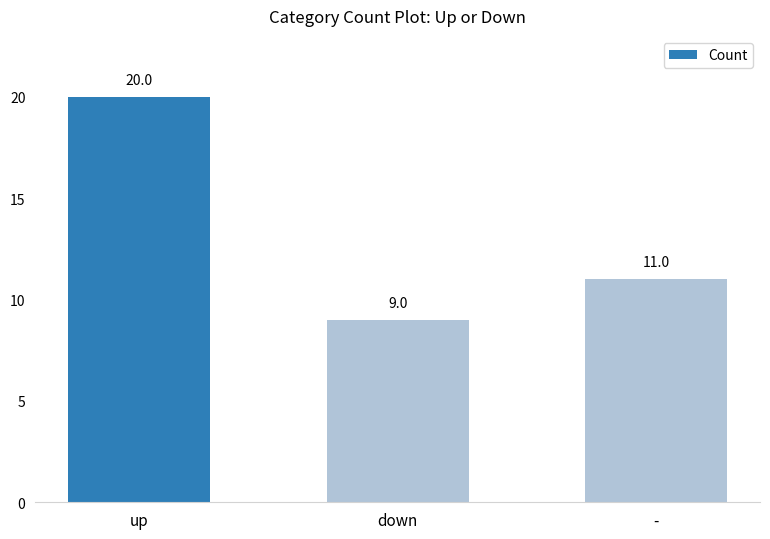

What is the label of the 1st bar from the right?

-